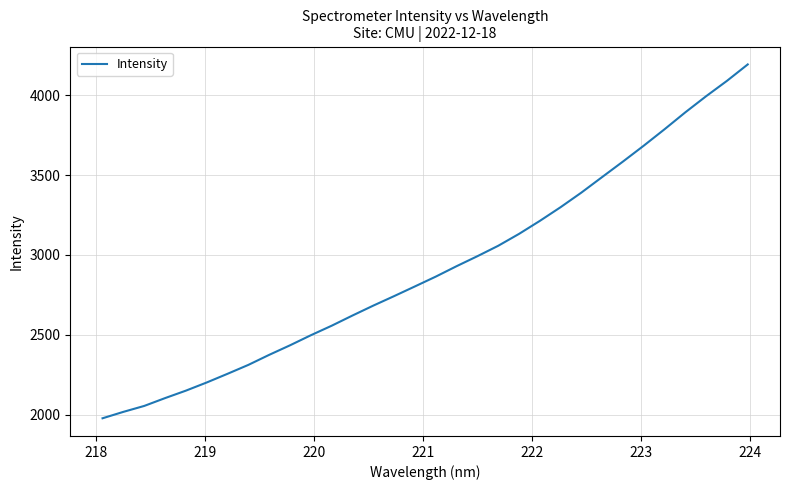

What is the difference between the maximum and minimum values?

2217.2